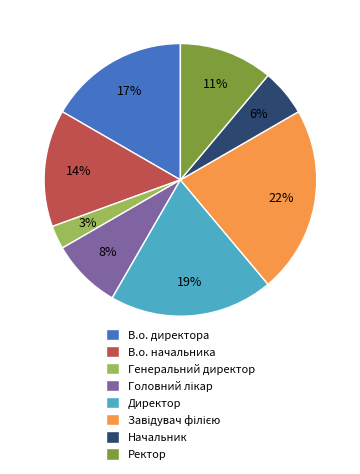

What is the smallest slice in the pie chart?

Генеральний директор